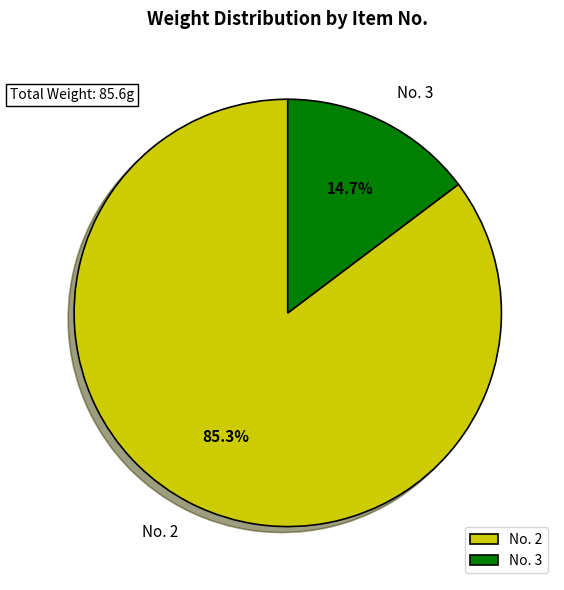

Which slice is the largest?

No. 2